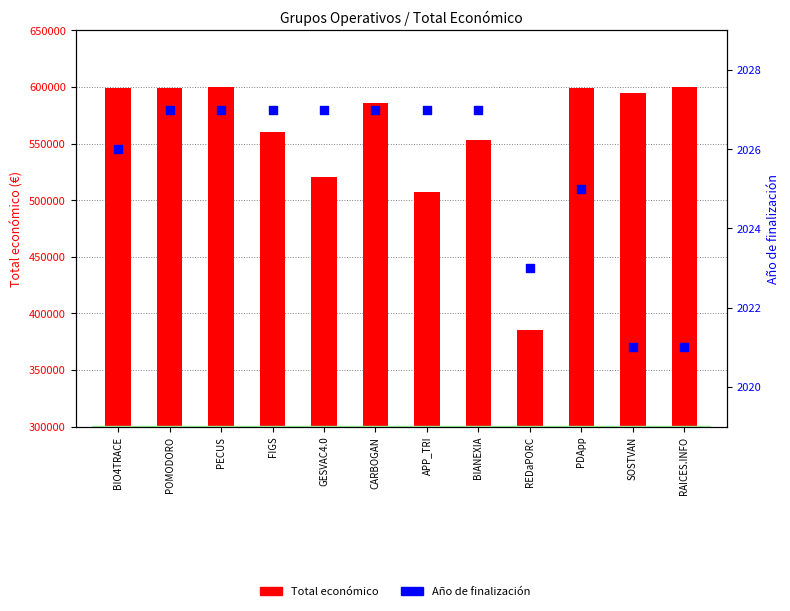

What are all the series names shown in the legend?

Total económico, Año de finalización